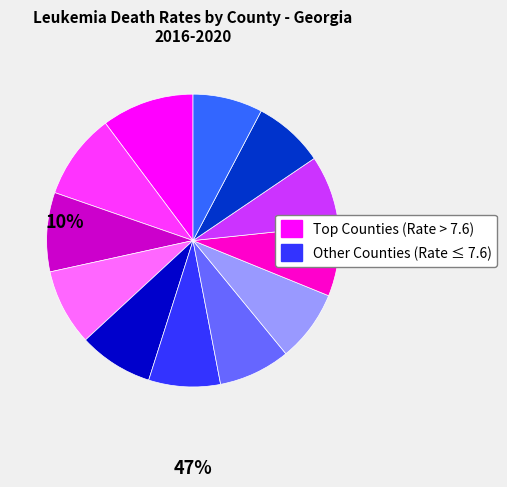

Is there any slice that represents more than half of the pie?

No